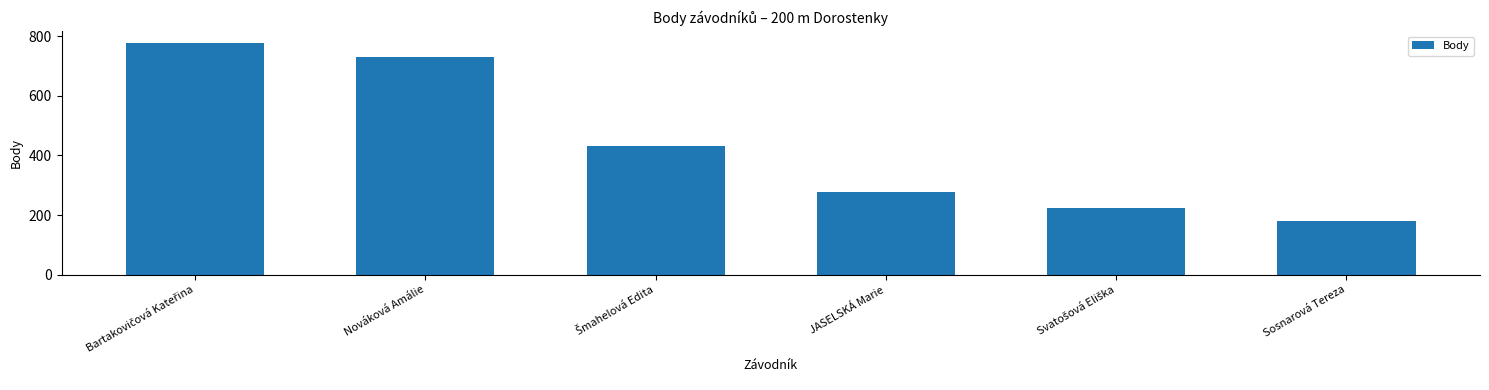

What is the greatest value displayed?

778